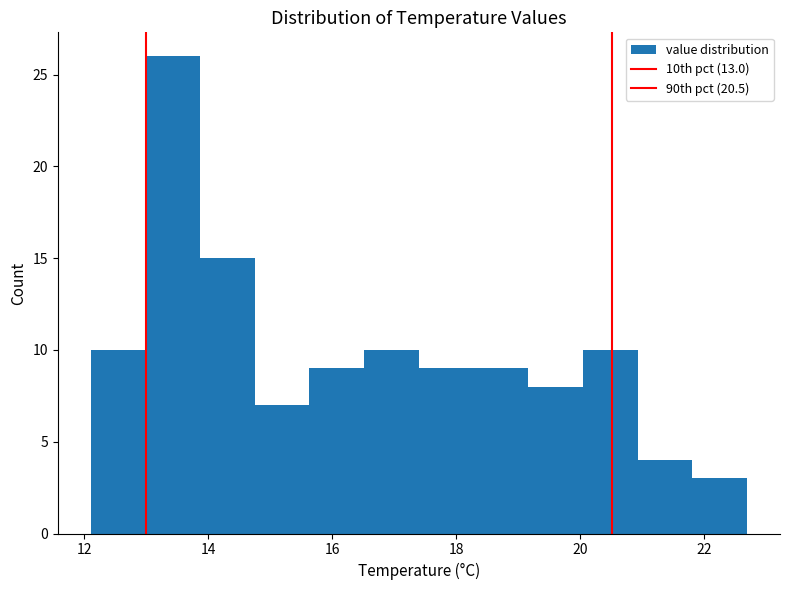

What is the height of the bar covering 13.8 to 14.8 on the x-axis? Neither the bar edges nor the heights are printed on the chart, so give them approximately, as read against the axes.

15